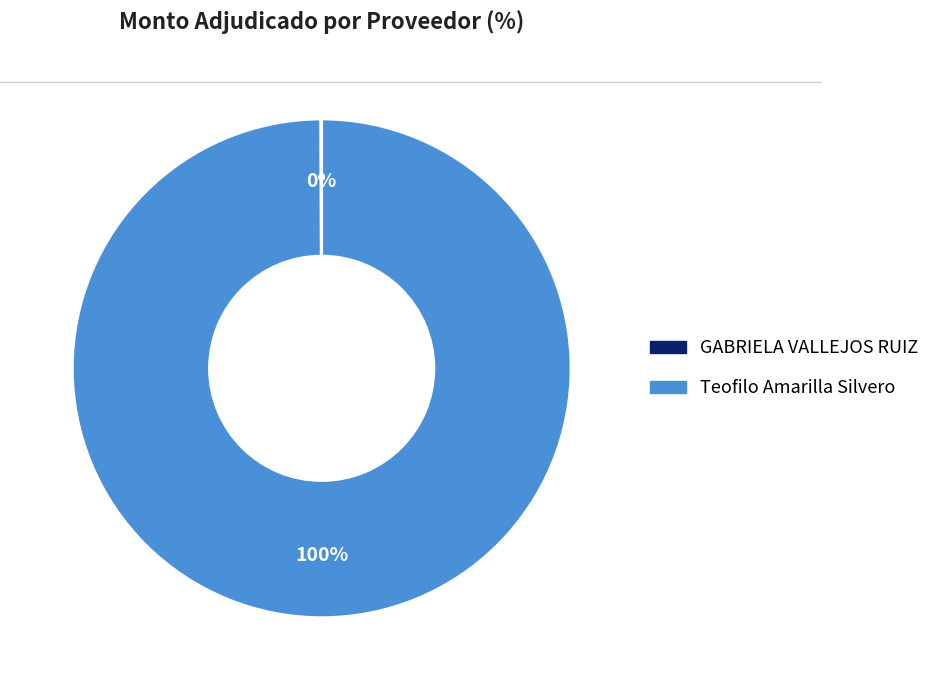

To the nearest percent, what is the difference between the largest and smallest slice percentages?

100%